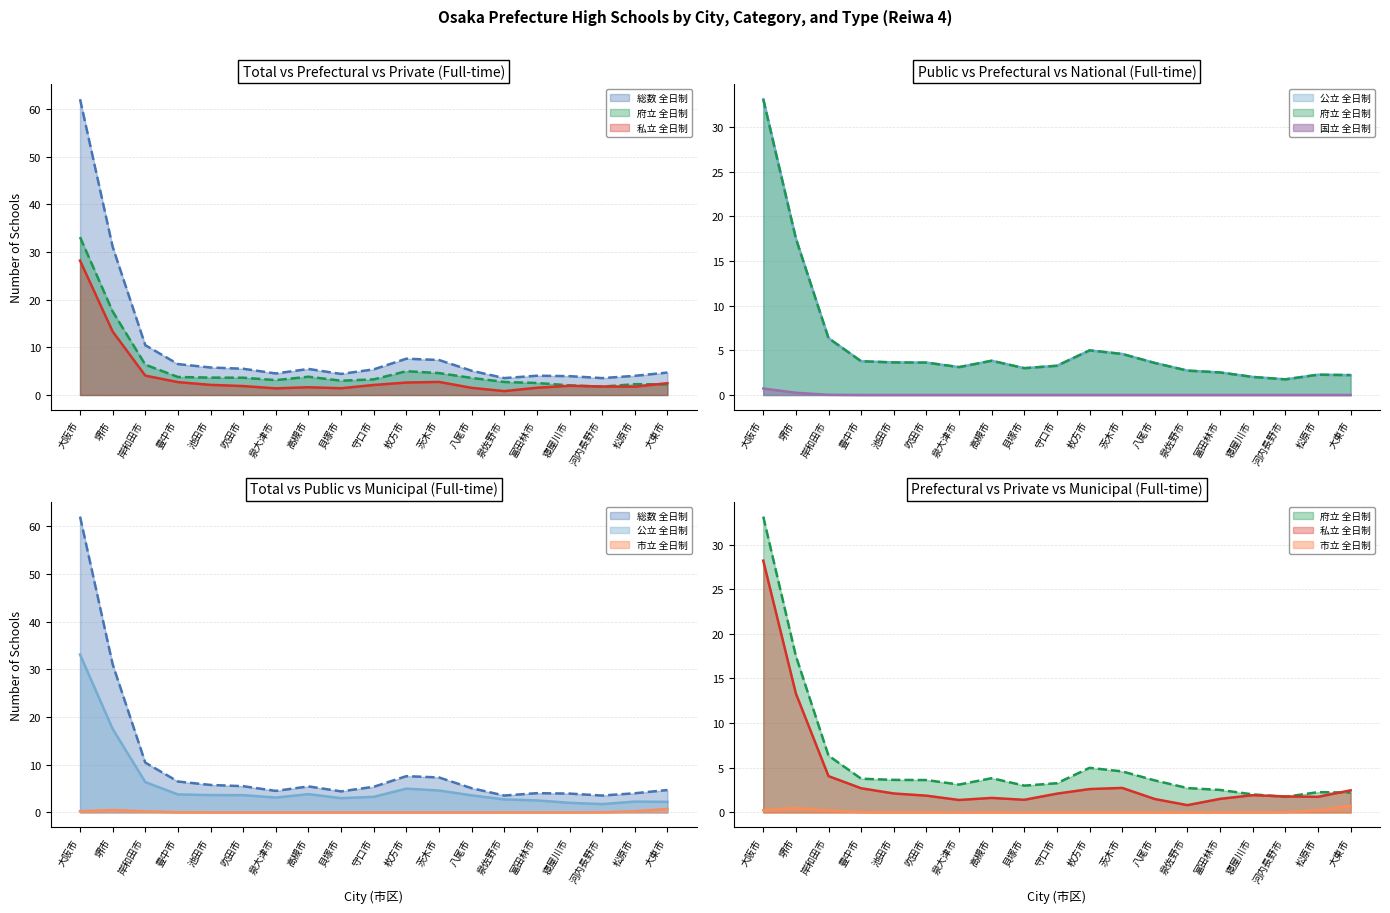

Is the value of 公立 全日制 at 貝塚市 greater than the value of 総数 全日制 at 堺市?

No